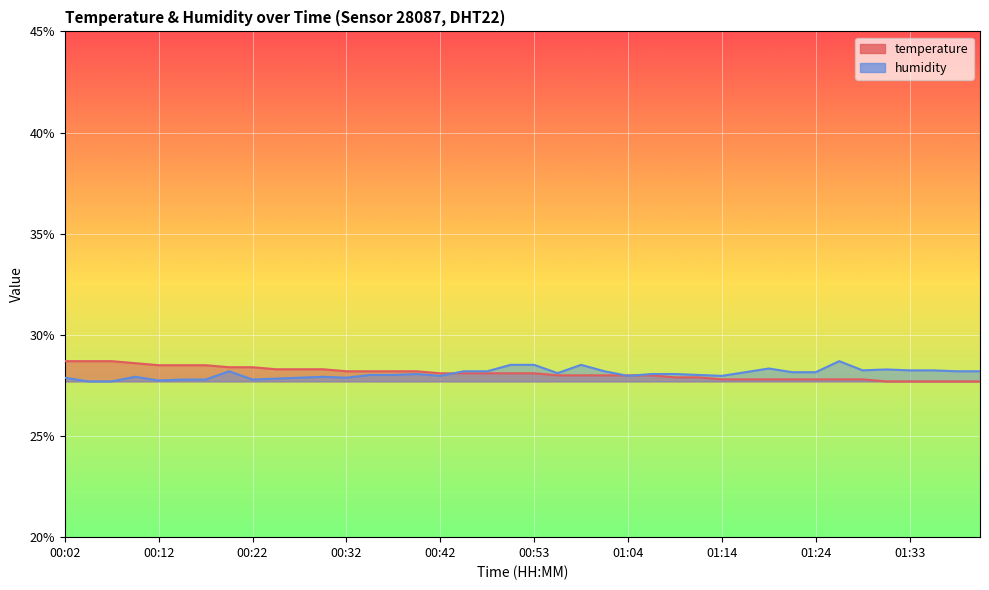

Where does the humidity series first go above 28?

00:19